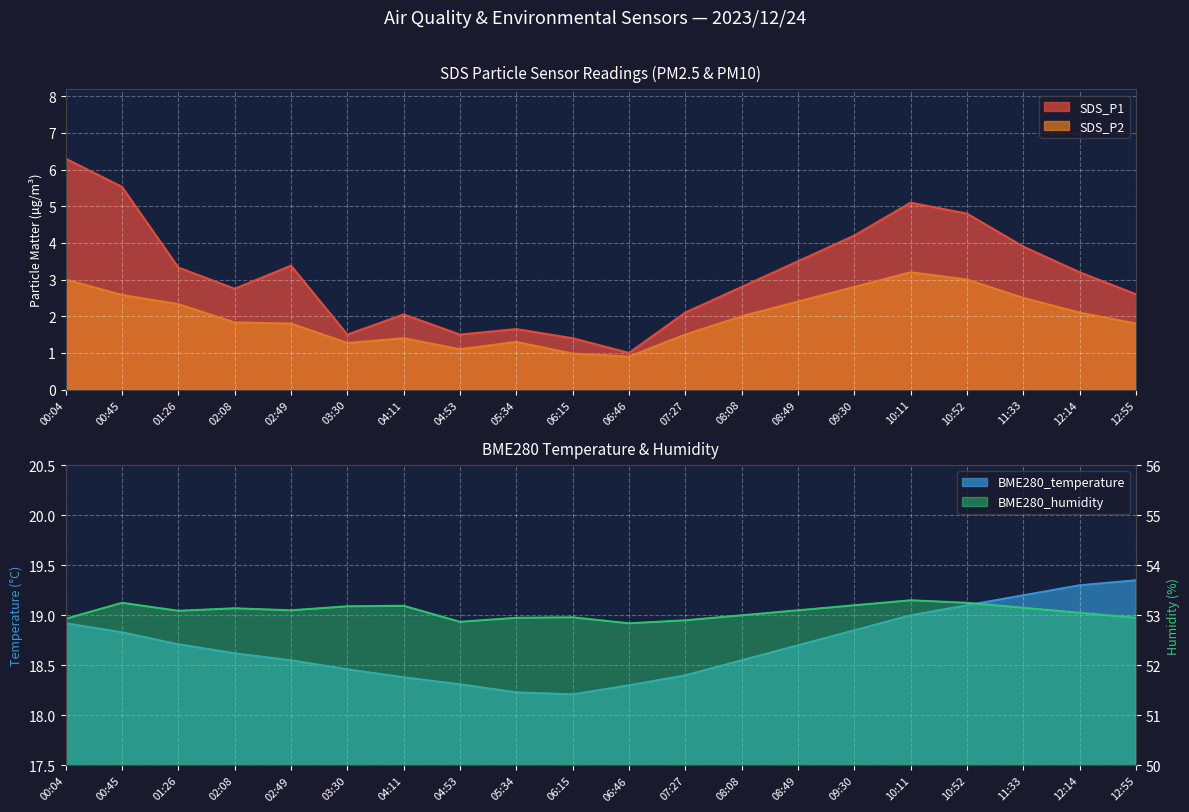

Which label corresponds to the largest value in the chart?

10:11